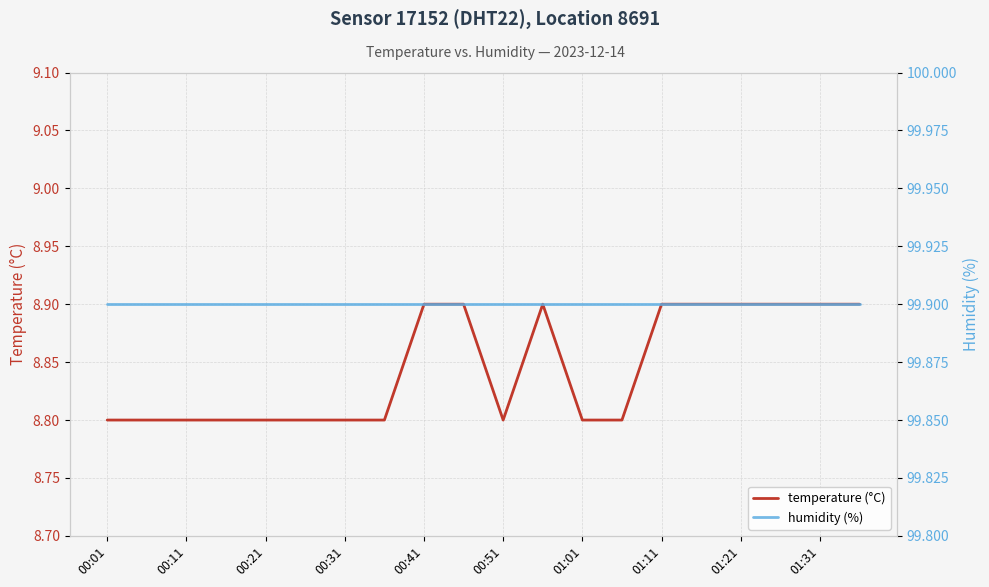

Rank the series by their maximum value, from lowest to highest.

temperature (°C), humidity (%)